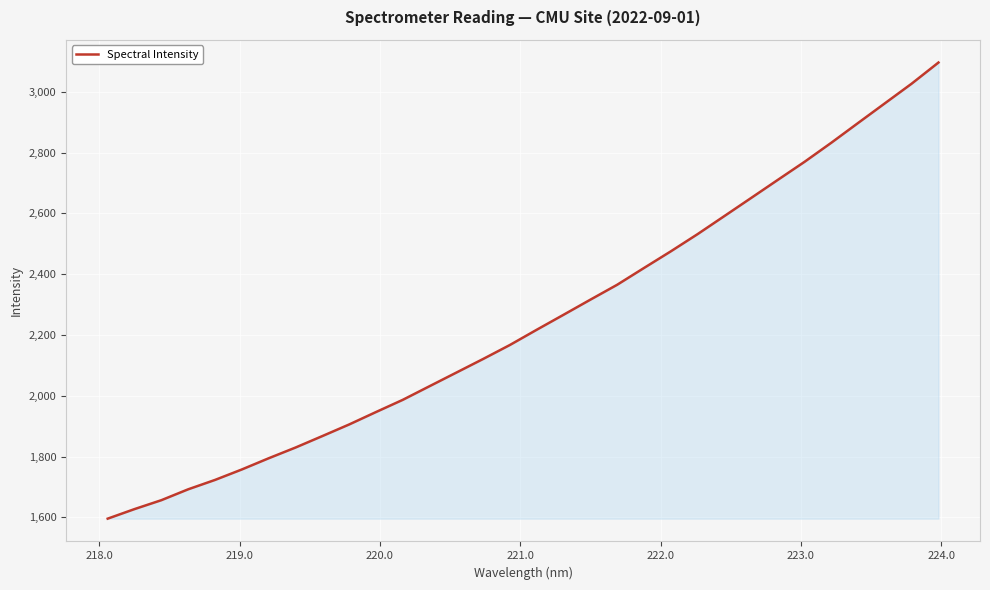

What is the difference between the maximum and minimum values?

1500.2